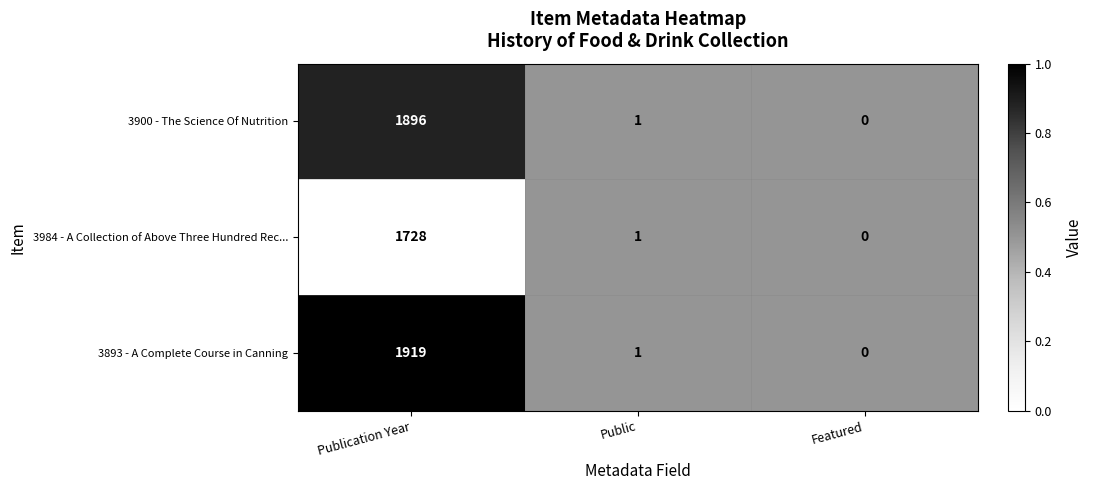

At which category is the sum across all series the highest?

Publication Year